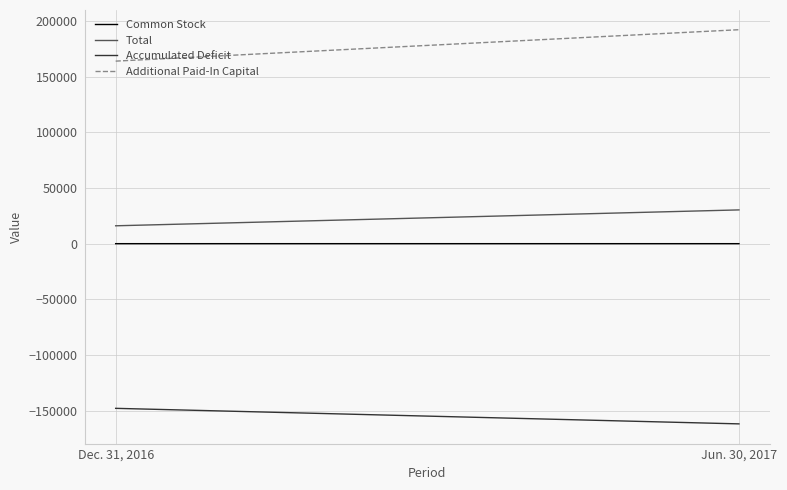

Which series has the largest total across all categories?

Additional Paid-In Capital